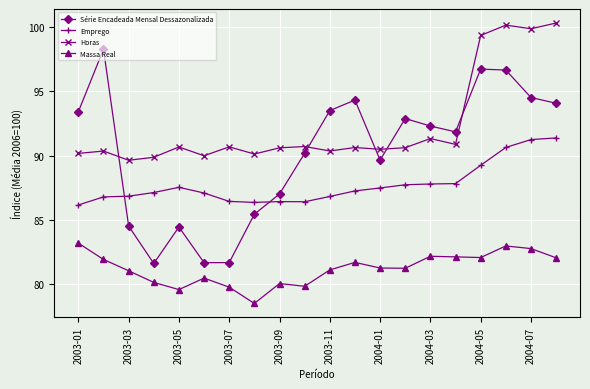

How many values in the Emprego series exceed 87?

12